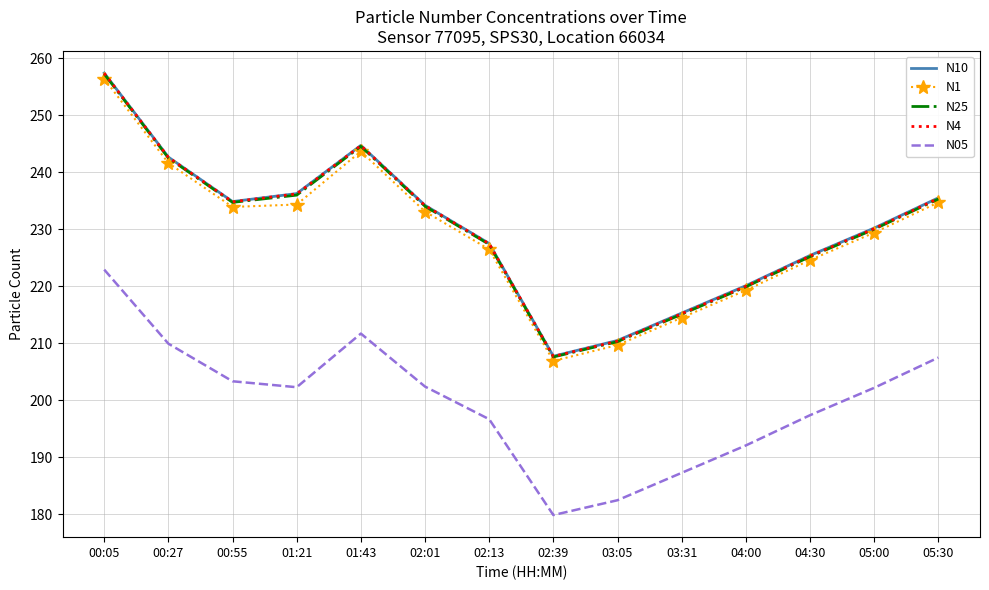

What is the difference between the maximum and second lowest values in the N10 series?

46.9